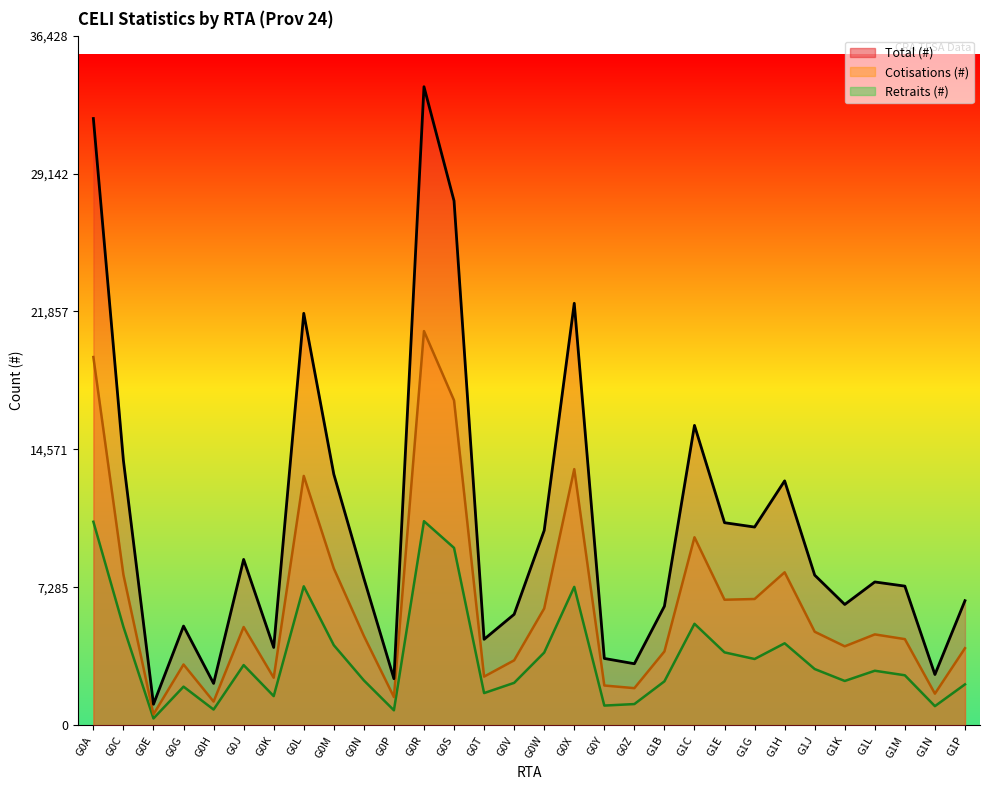

True or false: Cotisations (#) has a value of 589 at G0P.

False